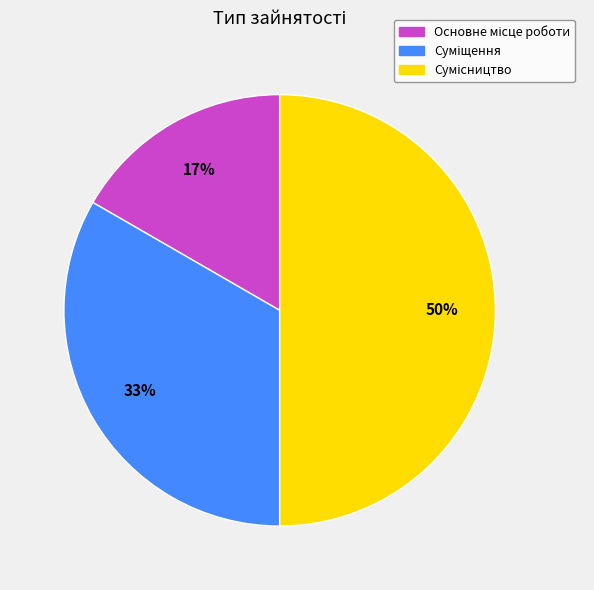

To the nearest percent, what is the difference between the largest and smallest slice percentages?

33%